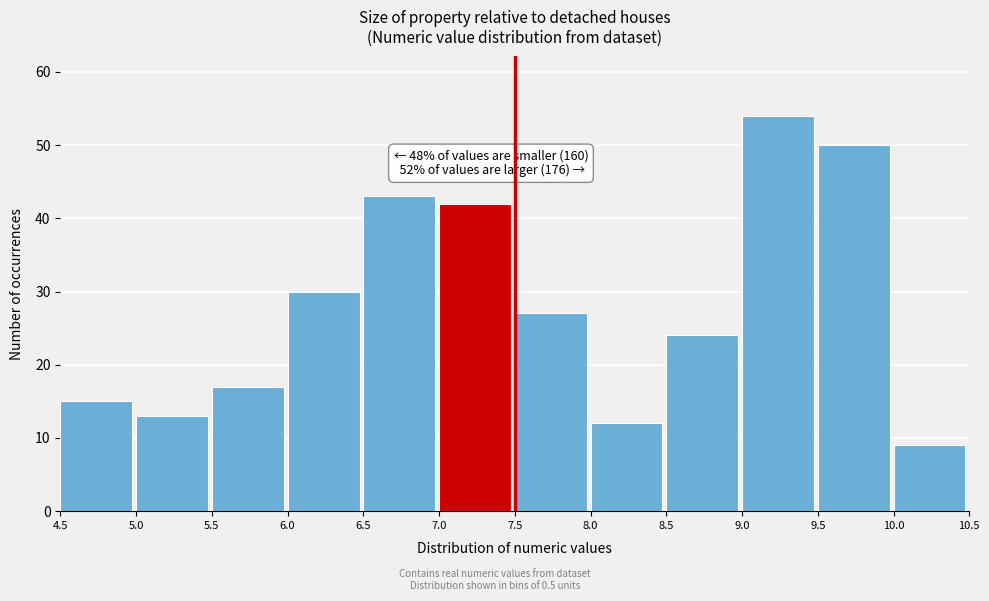

Over which range of the x-axis is the bar tallest?

9.0 to 9.5